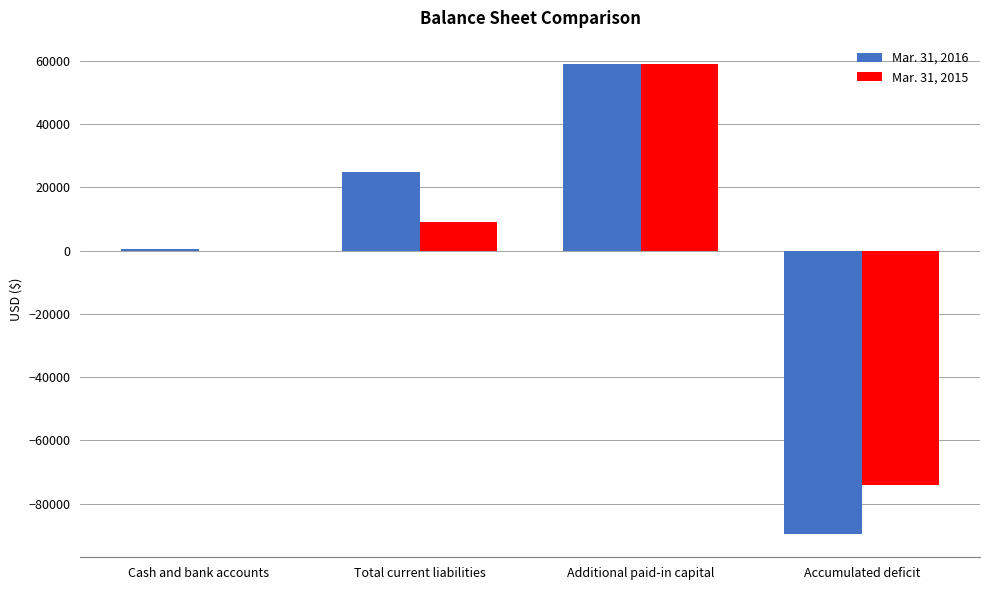

Between Total current liabilities and Accumulated deficit, which series saw the biggest shift?

Mar. 31, 2016